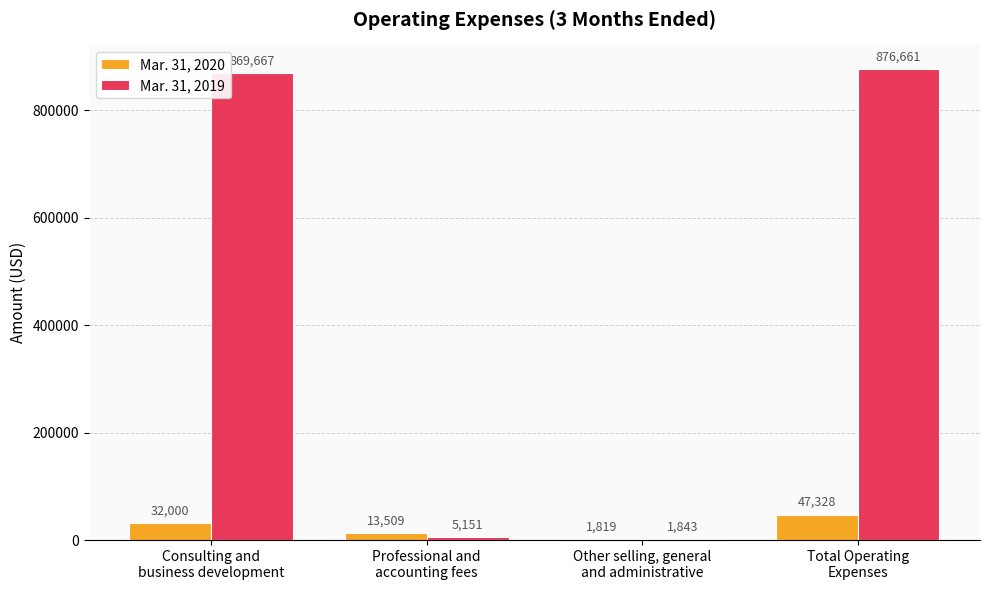

What is the maximum value for Mar. 31, 2020?

47328